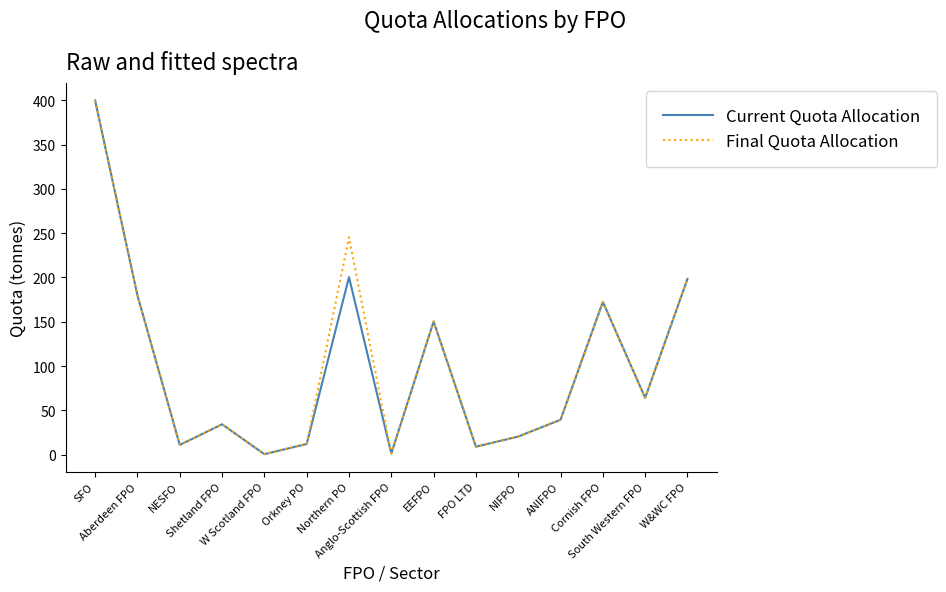

In Final Quota Allocation, how many points are lower than both neighbors (excluding endpoints)?

5